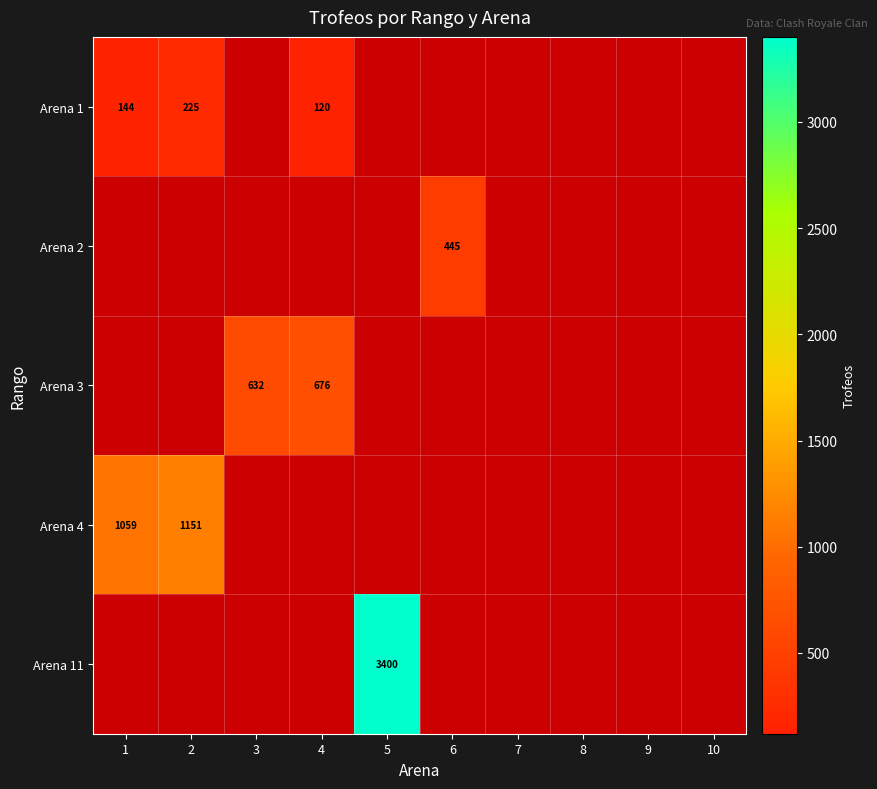

What is the greatest value displayed?

3400.0